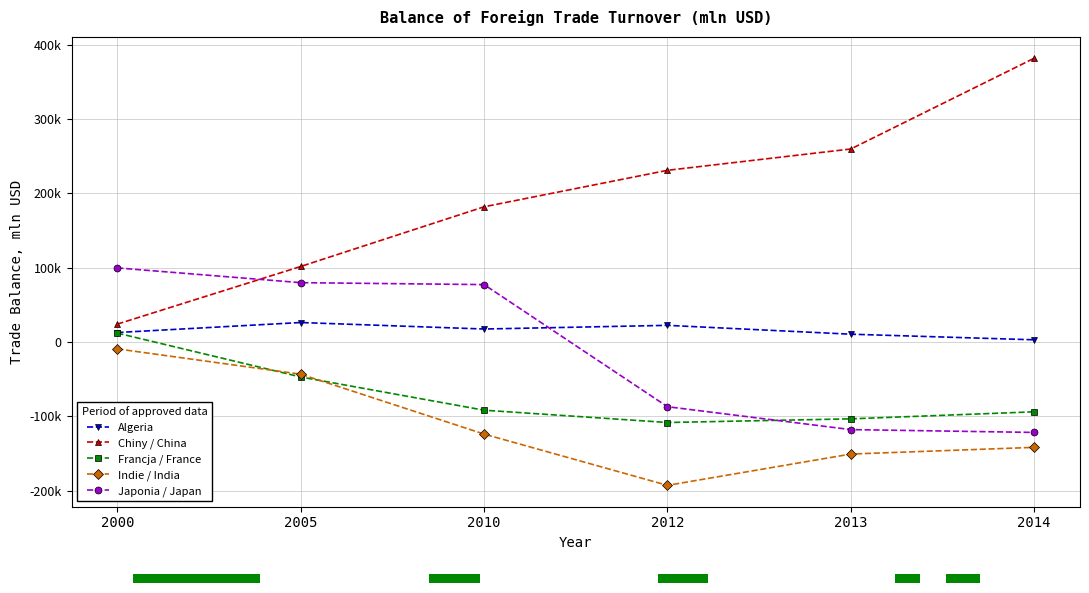

True or false: Algeria has a value of 29779 at 2010.

False